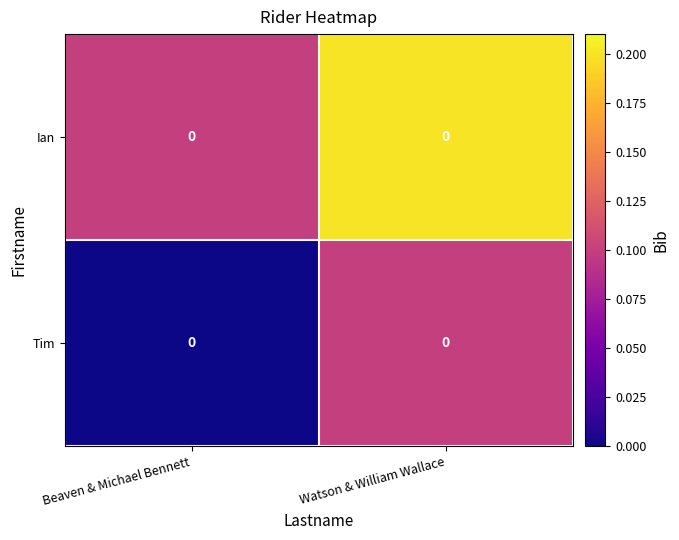

Reading left to right, list all the values displayed in this chart.

Ian: Beaven & Michael Bennett=0.0	Watson & William Wallace=0.0
Tim: Beaven & Michael Bennett=0.0	Watson & William Wallace=0.0